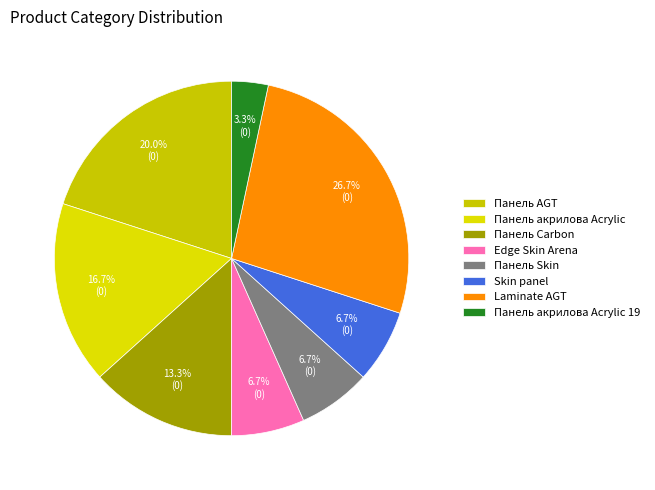

How many slices are in this pie chart?

8